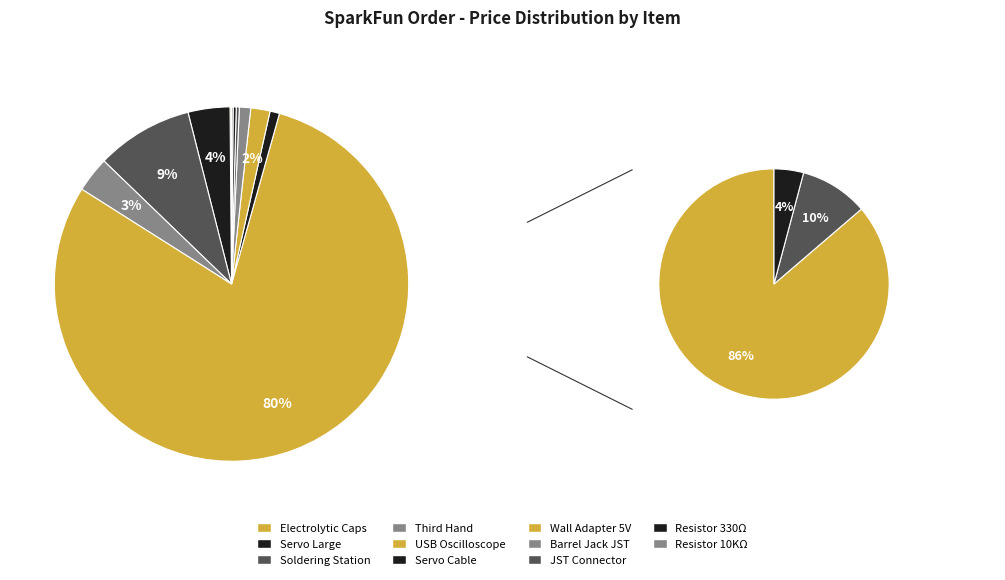

How many slices are in this pie chart?

11